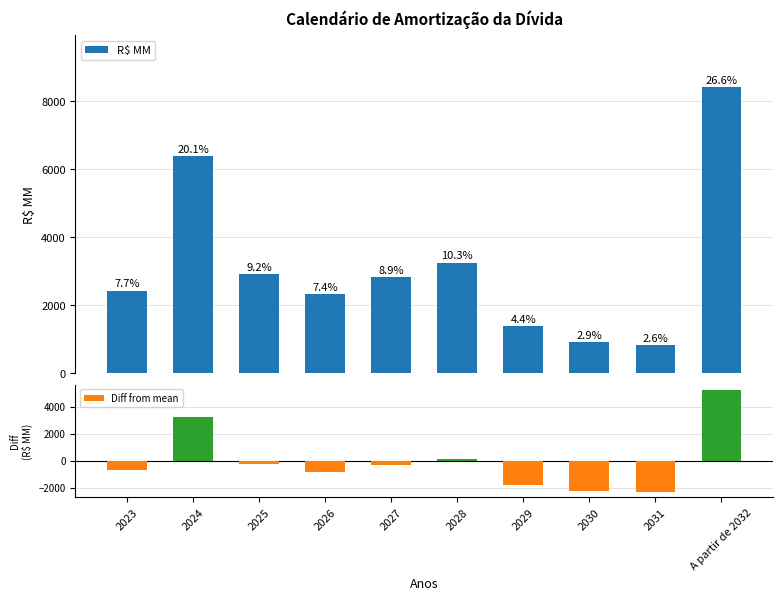

At 2023, list the series in order from largest to smallest.

R$ MM, Diff from mean